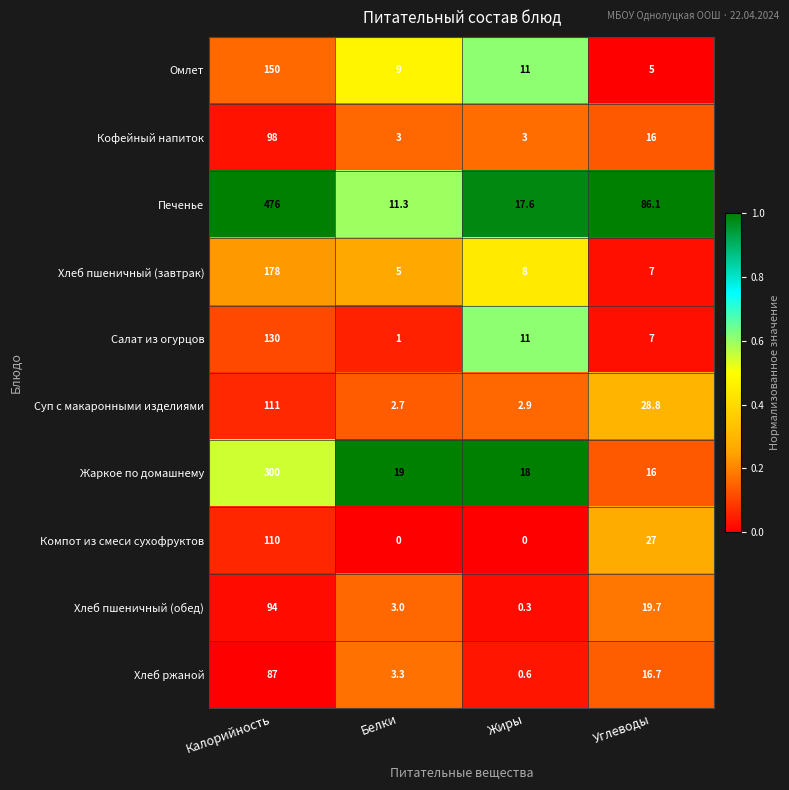

At which category is the sum across all series the highest?

Калорийность